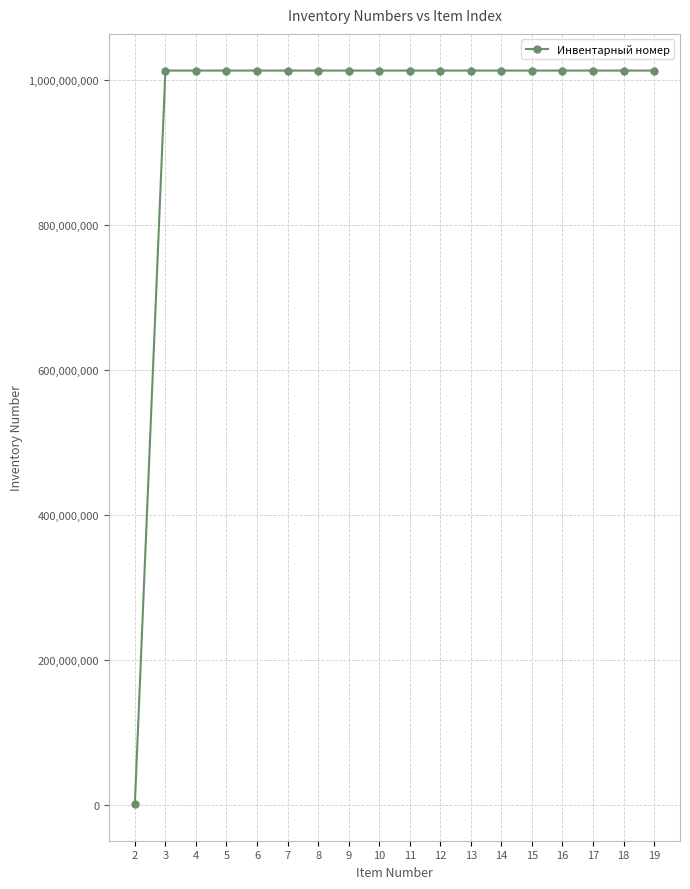

The chart shows a value of 1013400020 at 3. True or false?

True